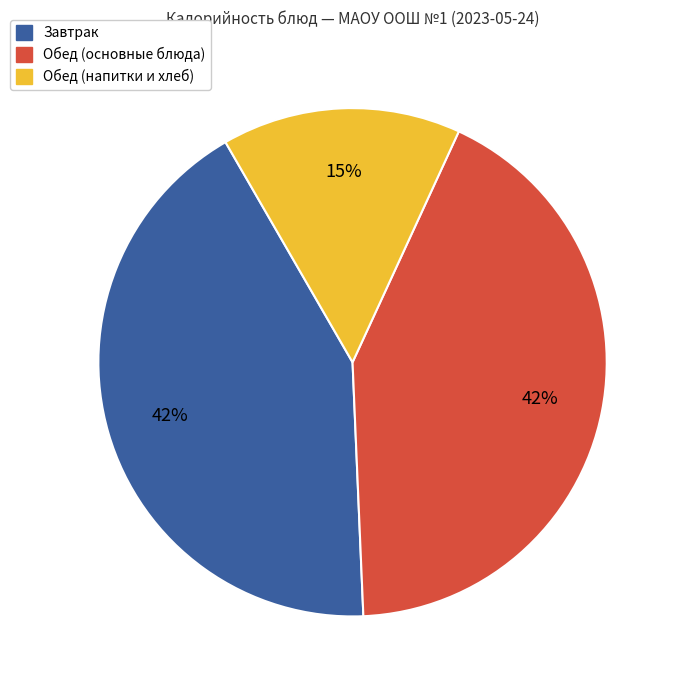

To the nearest percent, what is the difference between the largest and smallest slice percentages?

27%